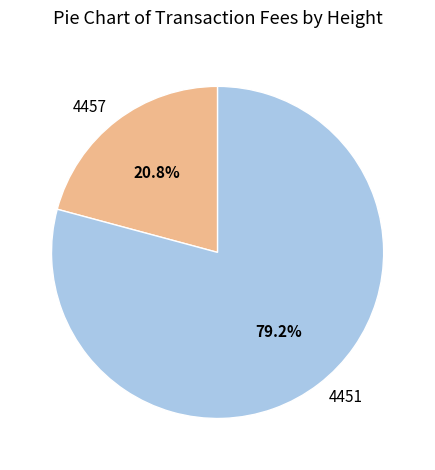

To the nearest percent, what portion does 4451 represent?

79%